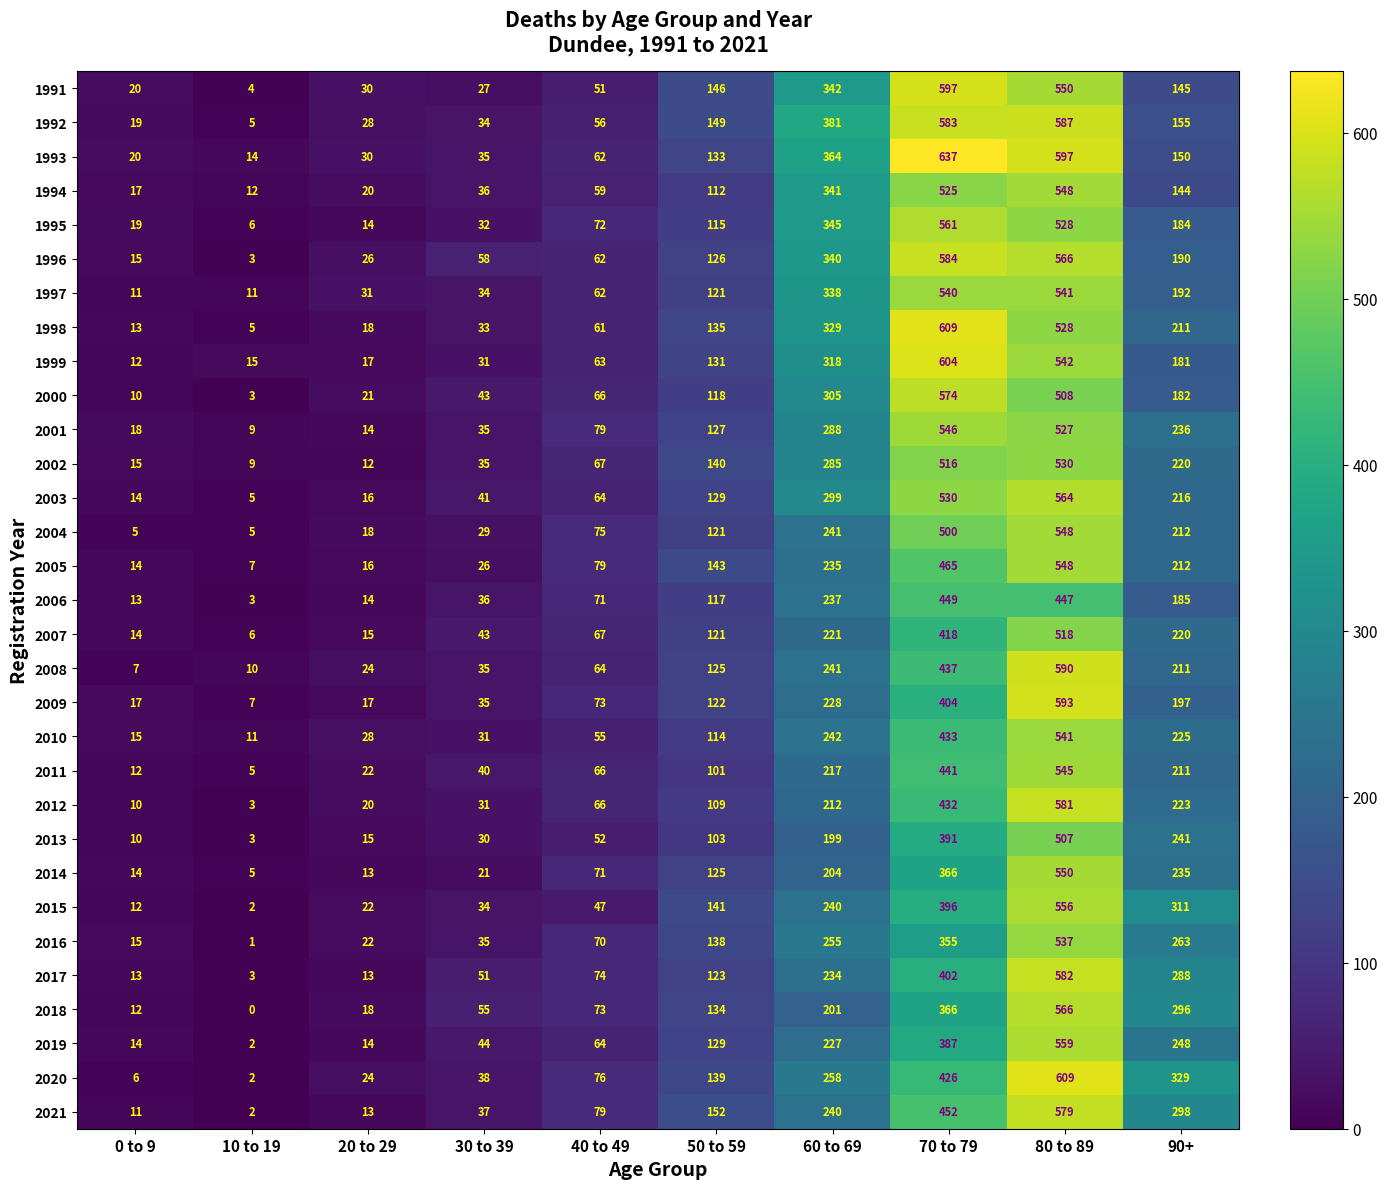

What is the difference between the 1993 values at 80 to 89 and 0 to 9?

577